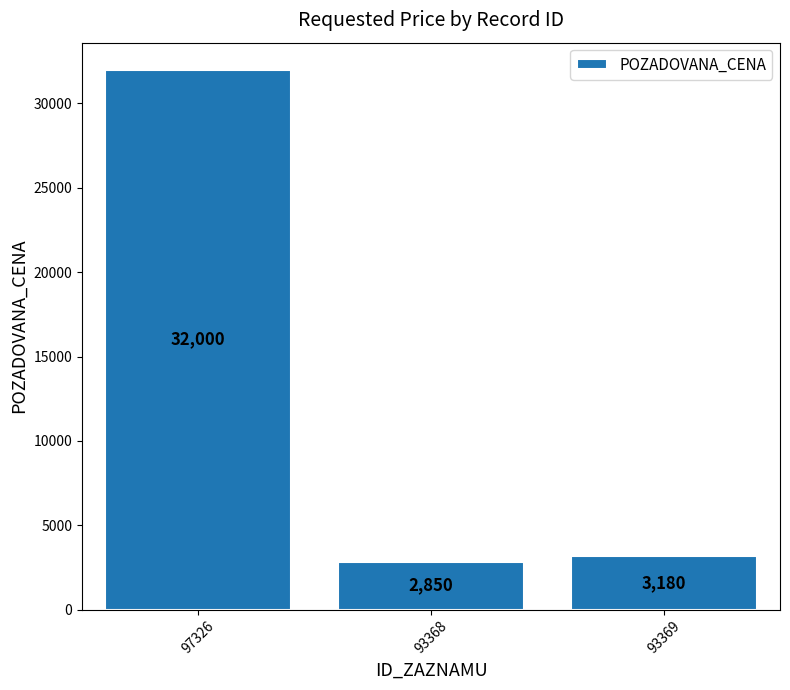

Reading left to right, list all the values displayed in this chart.

97326=32000	93368=2850	93369=3180